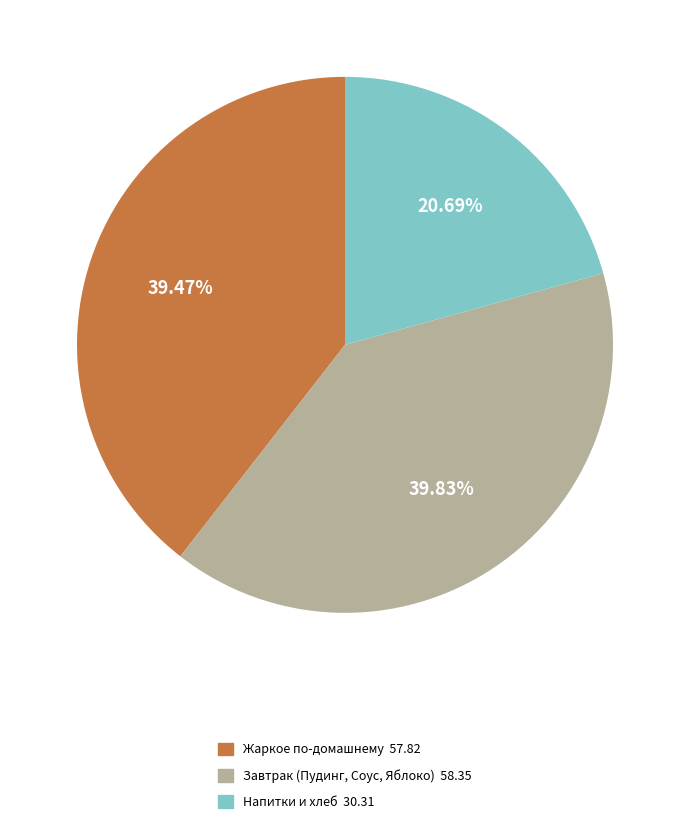

Does any single category account for the majority?

No